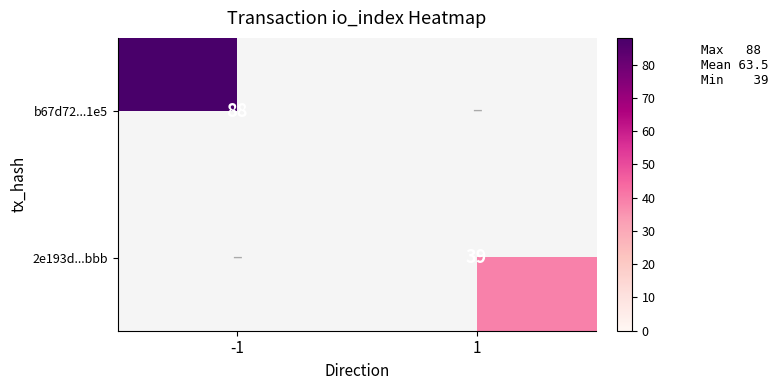

Is it true that b67d72...1e5 equals 55 at -1?

False